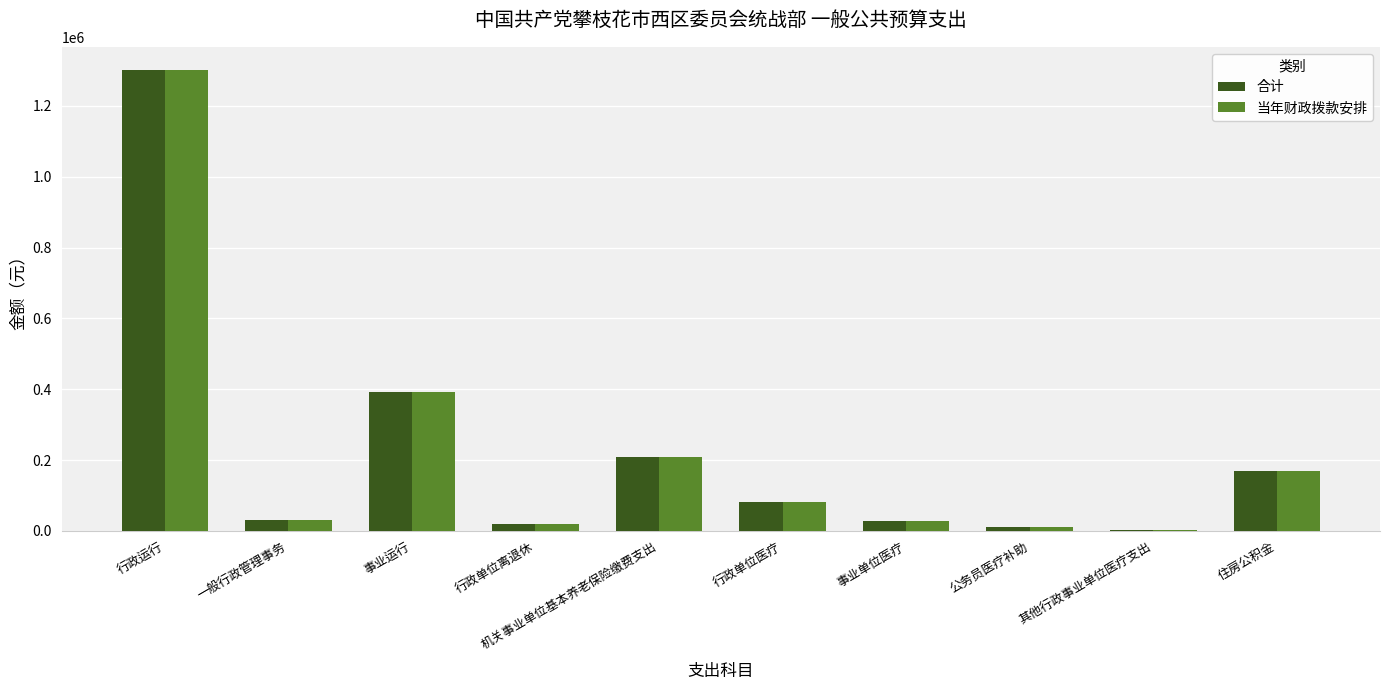

How many groups of bars are there?

10